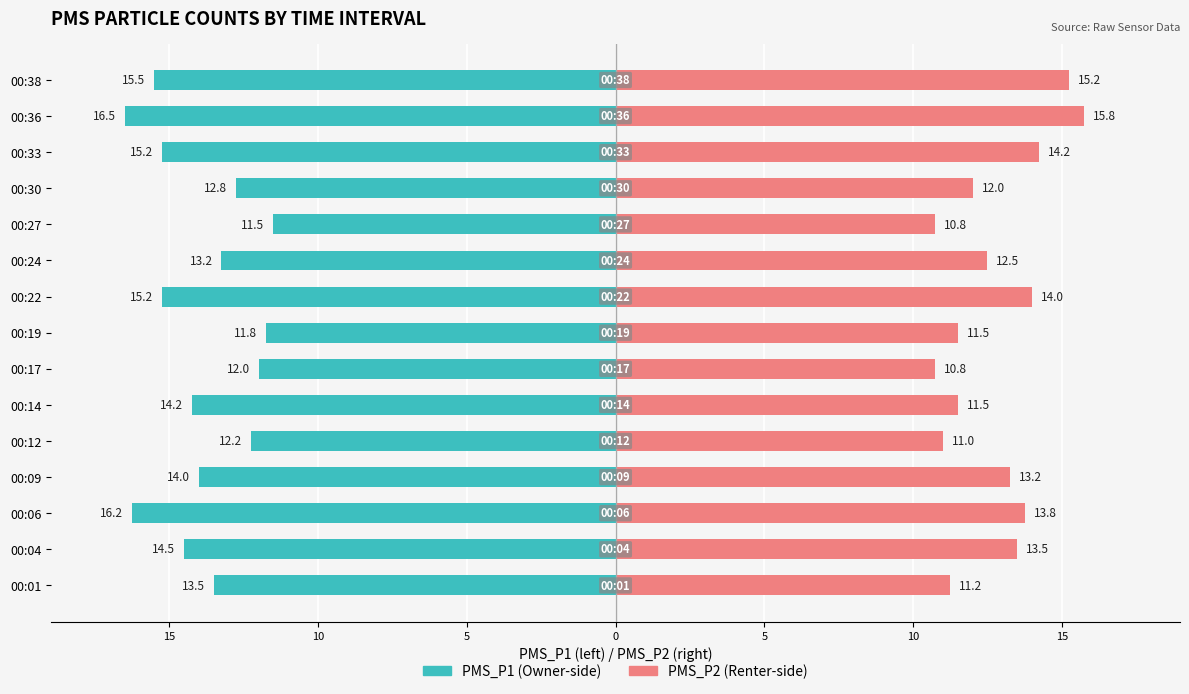

Count the number of data series in this chart.

2